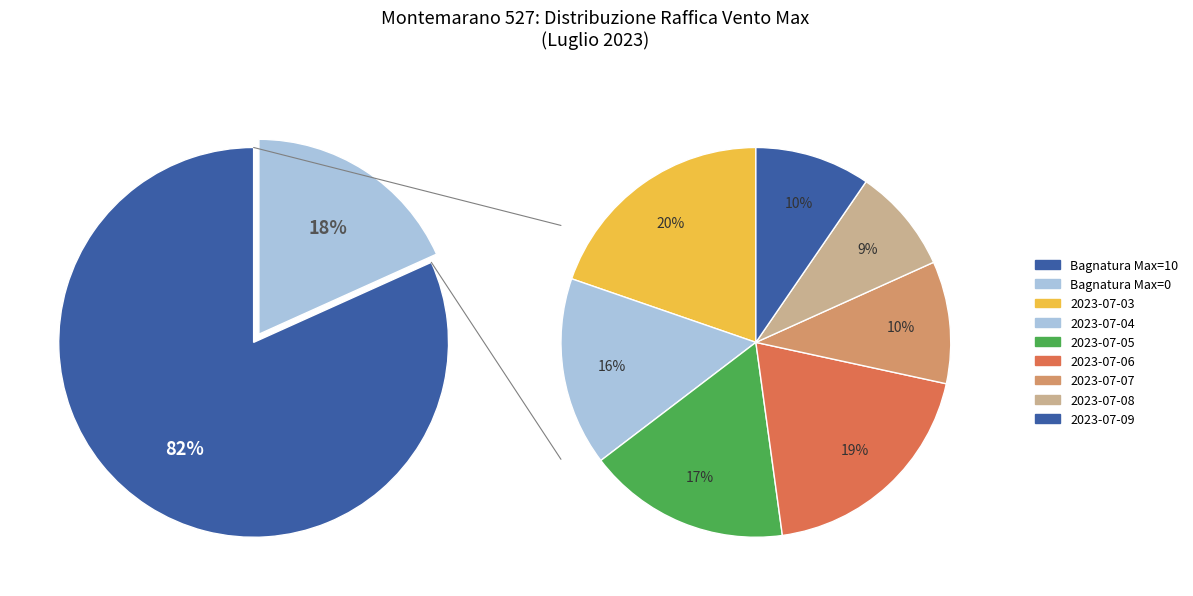

To the nearest percent, what portion does 2023-07-09 represent?

10%